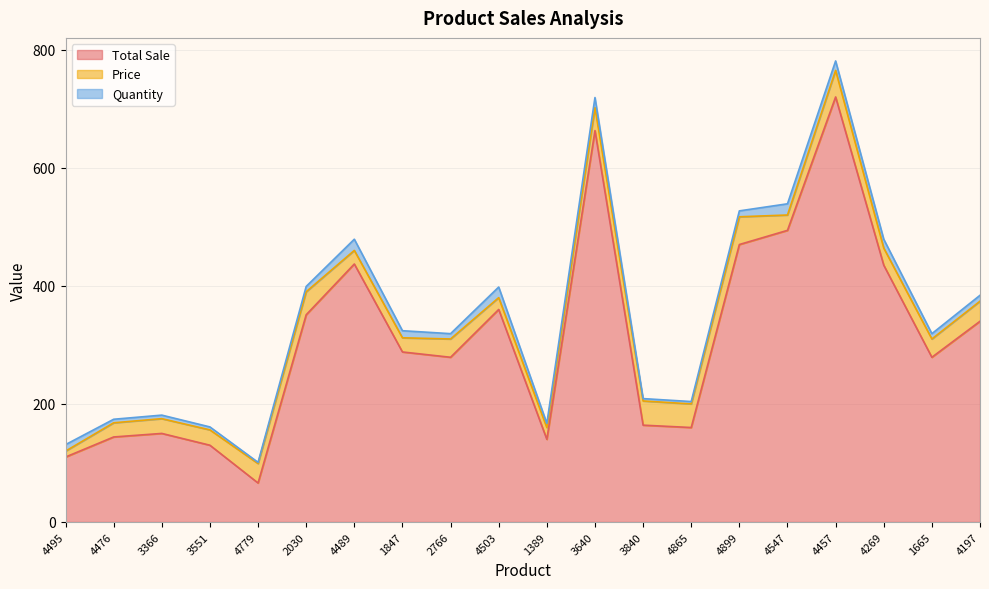

Does the chart have visible grid lines?

Yes